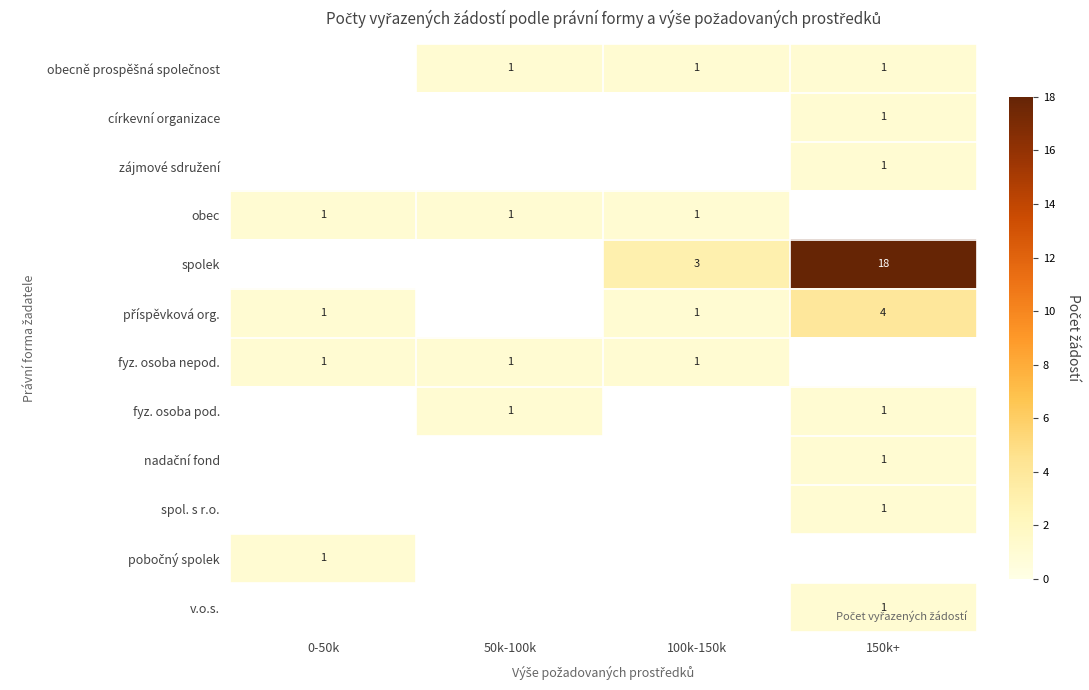

Between 0-50k and 50k-100k, which is larger?

50k-100k